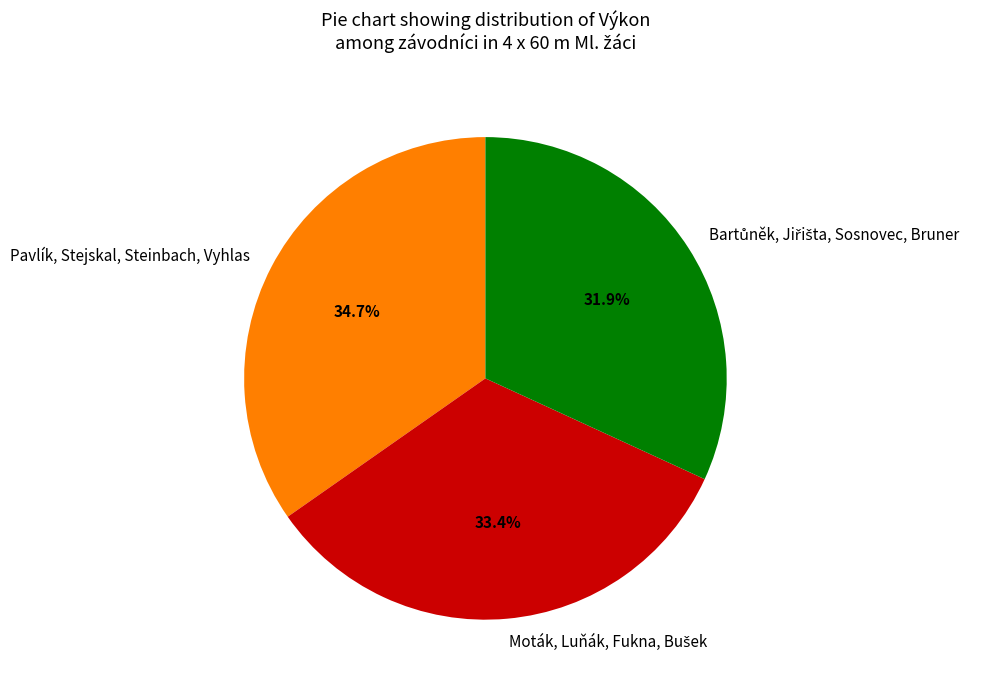

Count the number of slices in the pie.

3